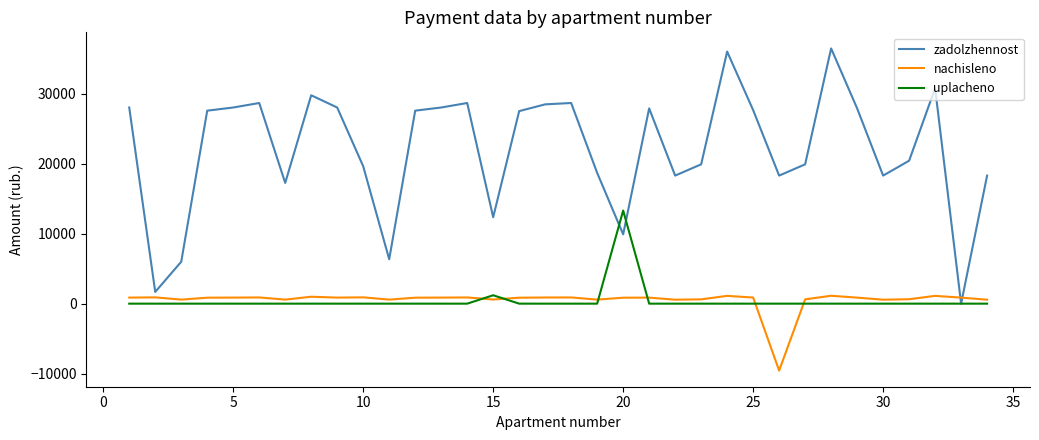

How many lines are shown in the chart?

3